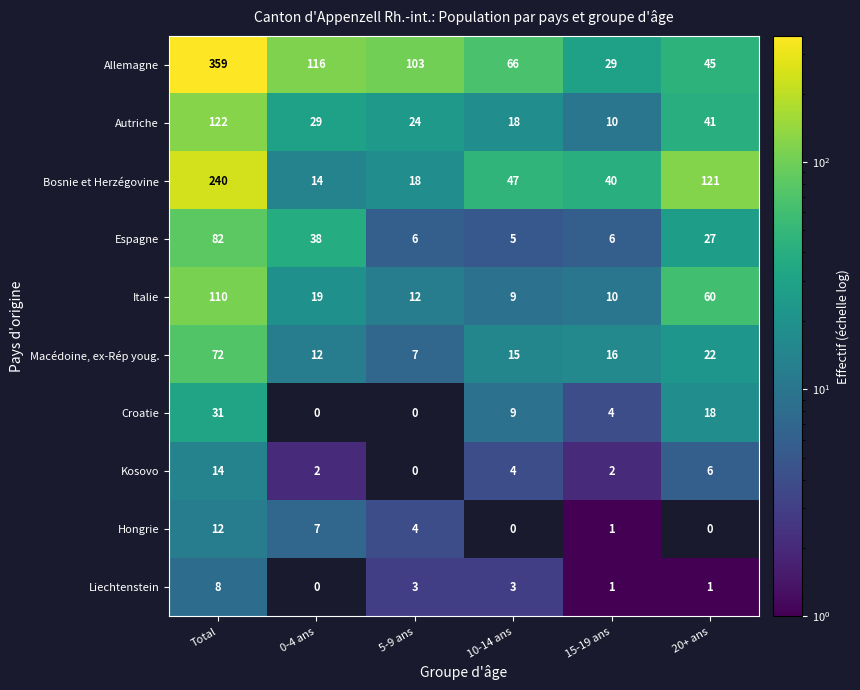

What is the maximum value for Kosovo?

14